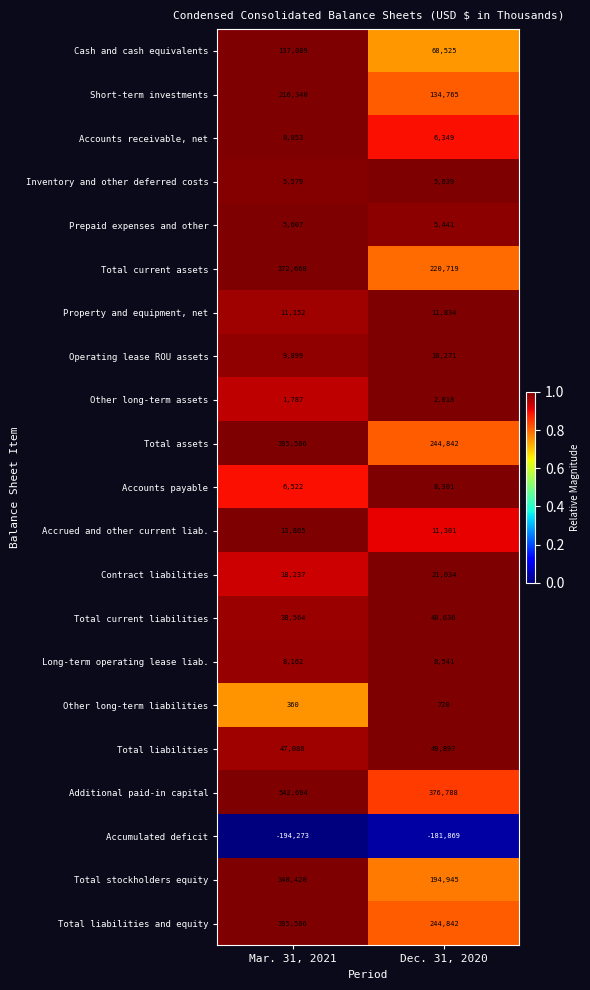

What is the sum of all Accounts payable values?

14823